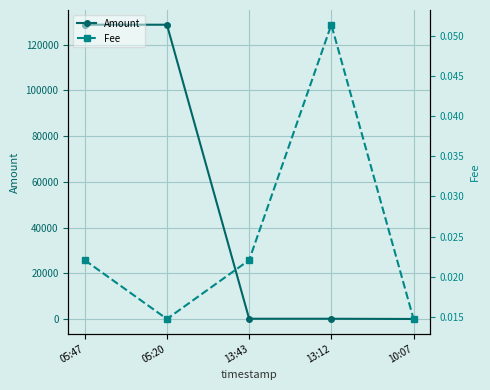

What is the total value across all series at 13:12?

100.1